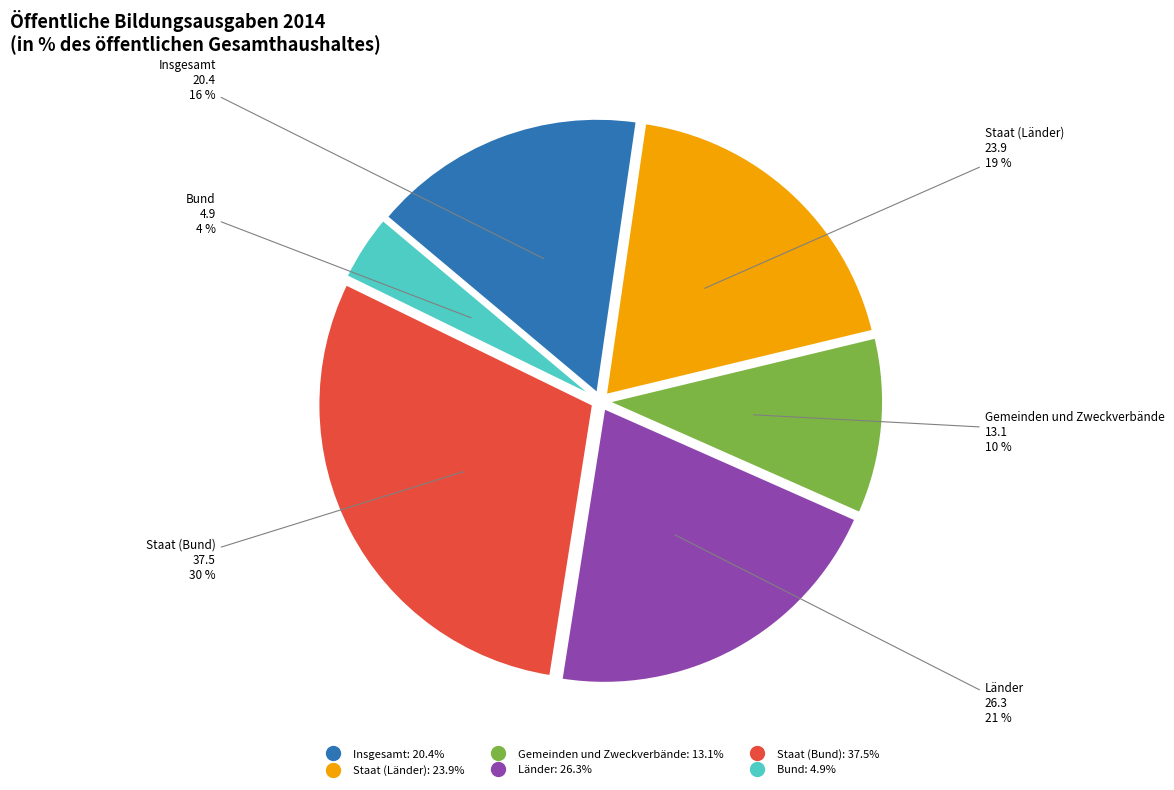

To the nearest percent, what is the combined percentage of Insgesamt and Staat (Länder)?

35%